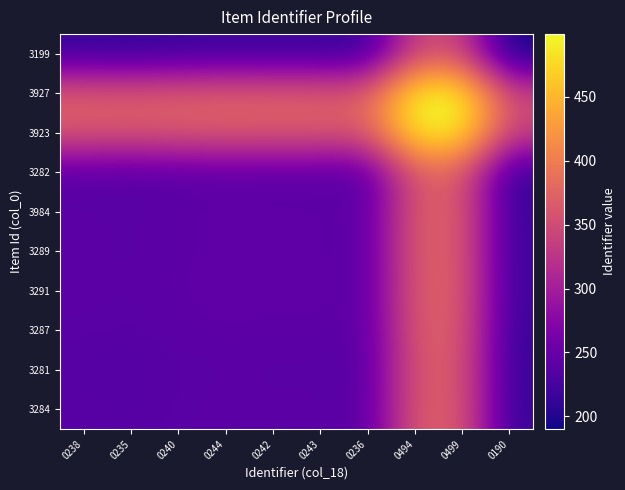

Count the number of categories in the chart.

10